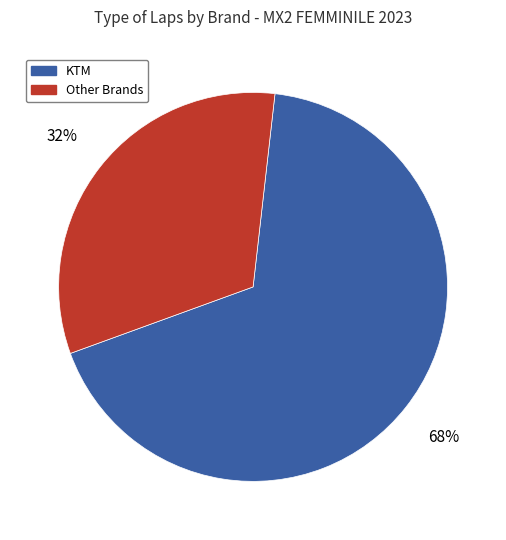

To the nearest percent, what is the average slice percentage?

50%